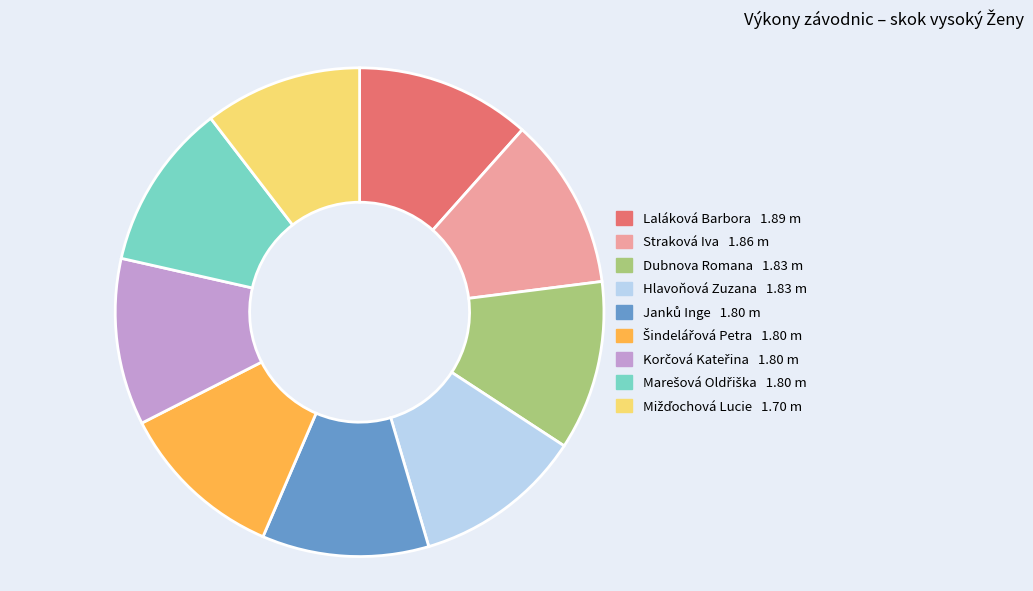

The Laláková Barbora slice represents 12% of the pie. True or false?

True